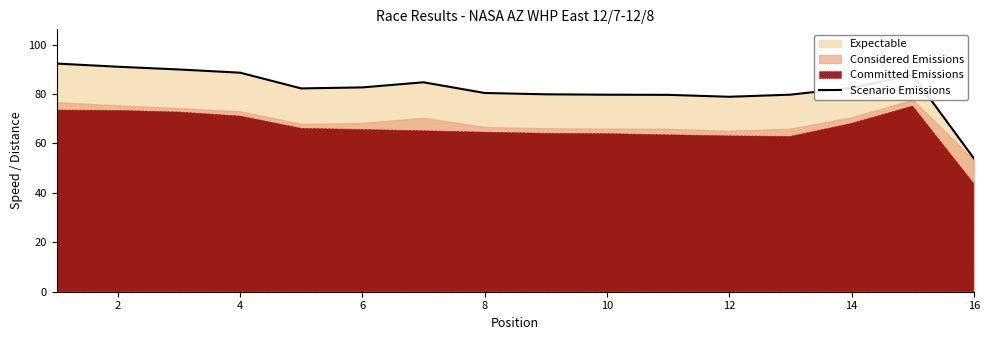

The value of Scenario Emissions at 14 is 137.1. True or false?

False